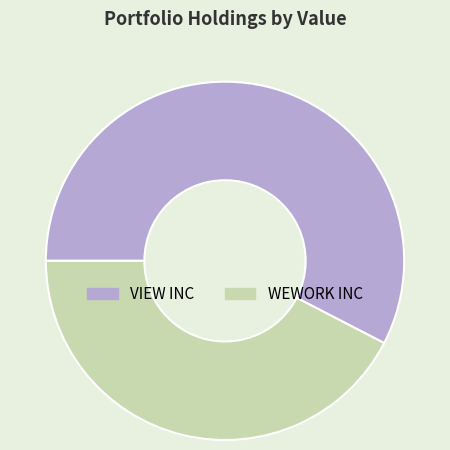

Do WEWORK INC and VIEW INC together represent more than half of the pie?

Yes